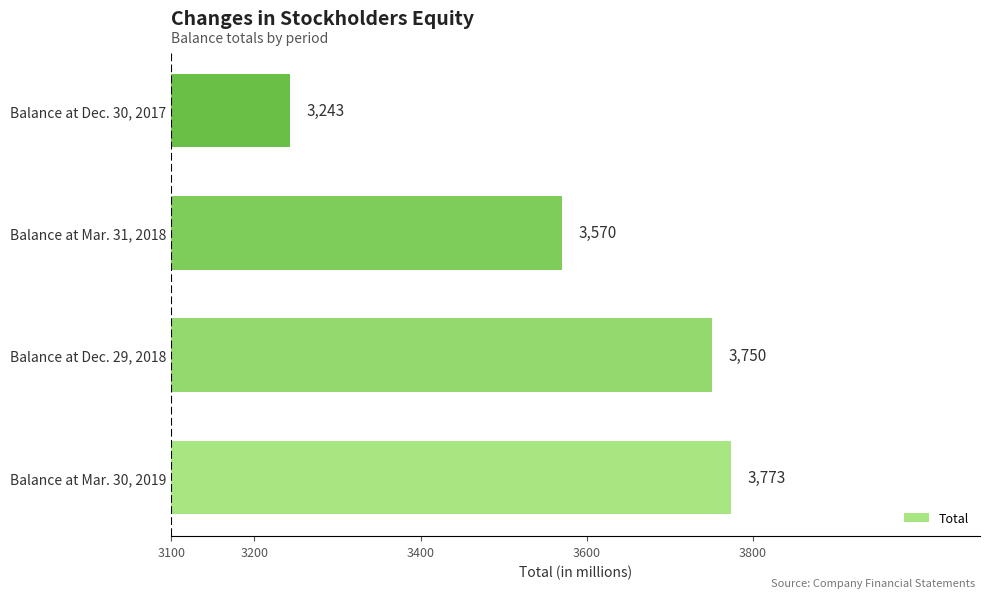

The chart shows a value of 4852 at Balance at Mar. 31, 2018. True or false?

False